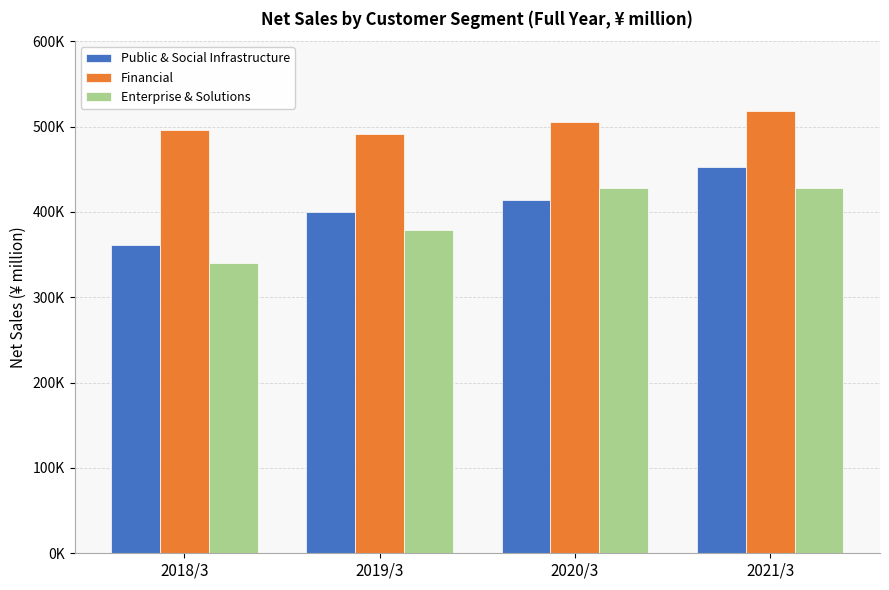

What is the greatest value displayed?

518063